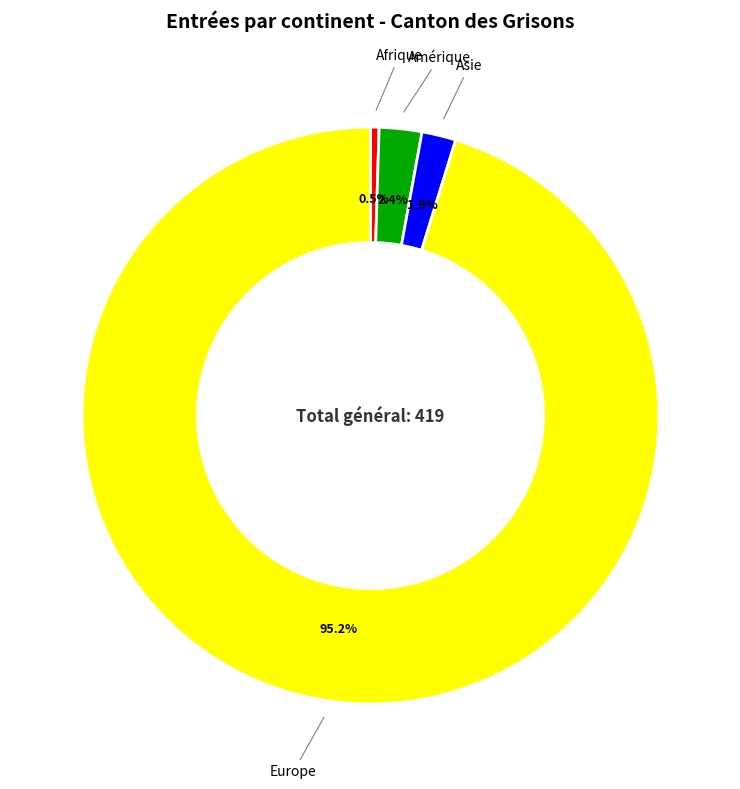

Which category has the smallest portion of the pie?

Afrique